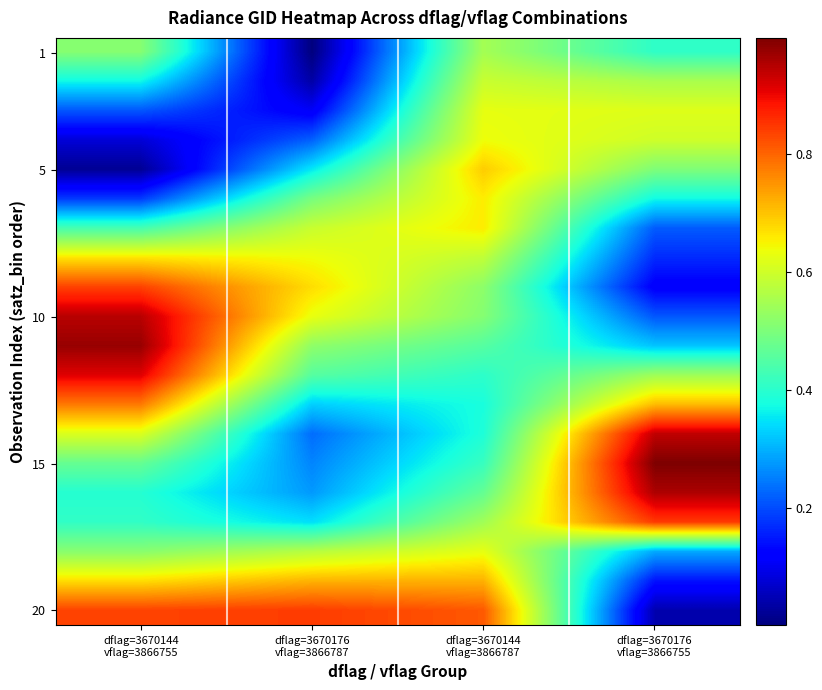

Which category has the lowest value across all series?

dflag=3670176
vflag=3866787